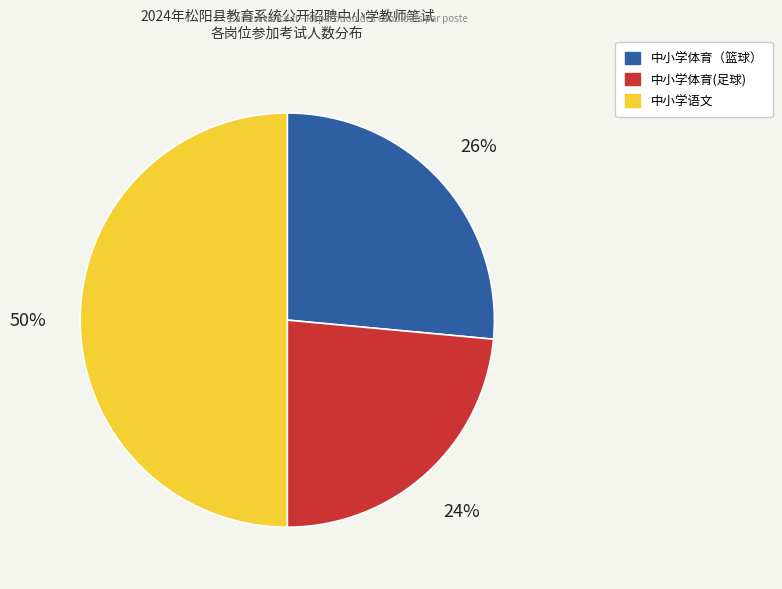

Approximately how many times larger is the value at 中小学体育（篮球） compared to 中小学体育(足球)?

1.1